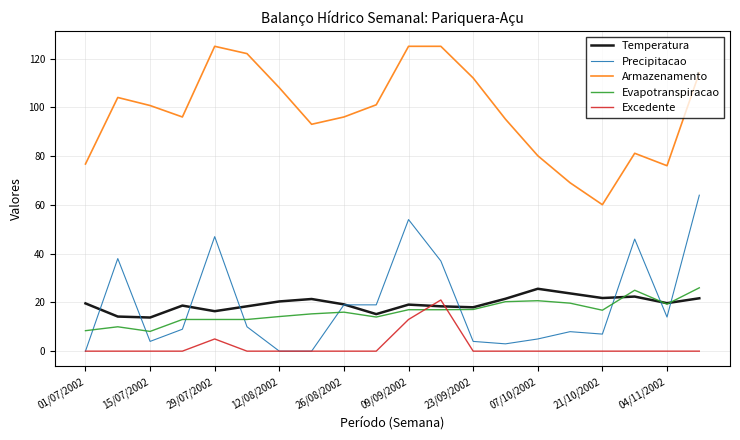

What is the lowest value of the Evapotranspiracao series?

8.1